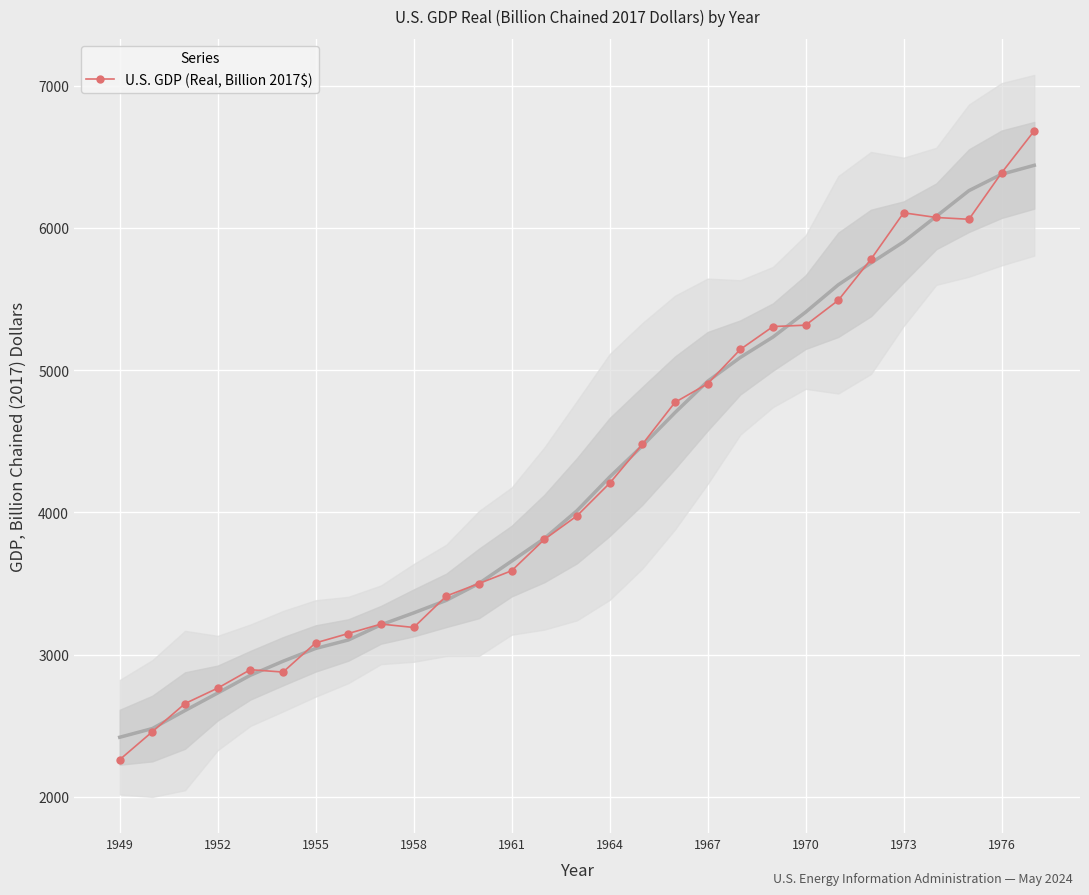

True or false: the data shows 1200.7 at 1949.

False